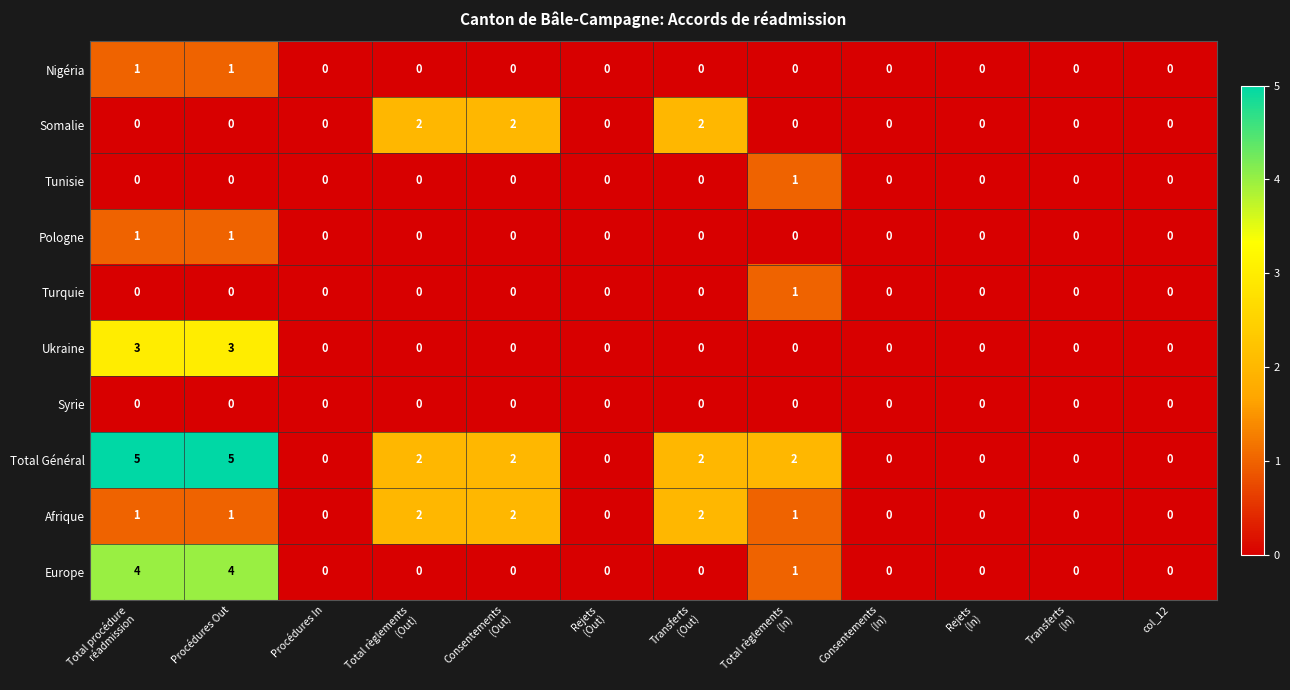

Count the Tunisie values in the range 0 to 1.

12